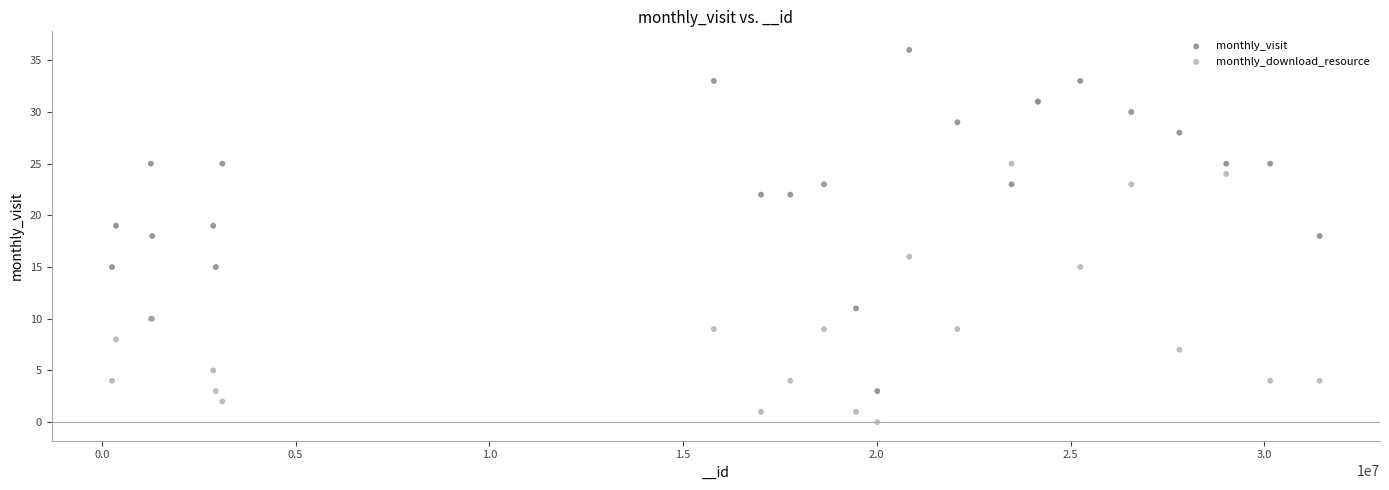

What are all the series names shown in the legend?

monthly_visit, monthly_download_resource